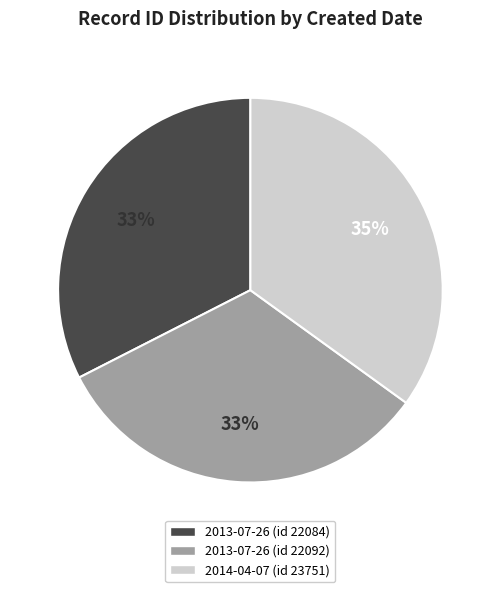

Is the sum of 2013-07-26 (id 22092) and 2014-04-07 (id 23751) greater than half?

Yes